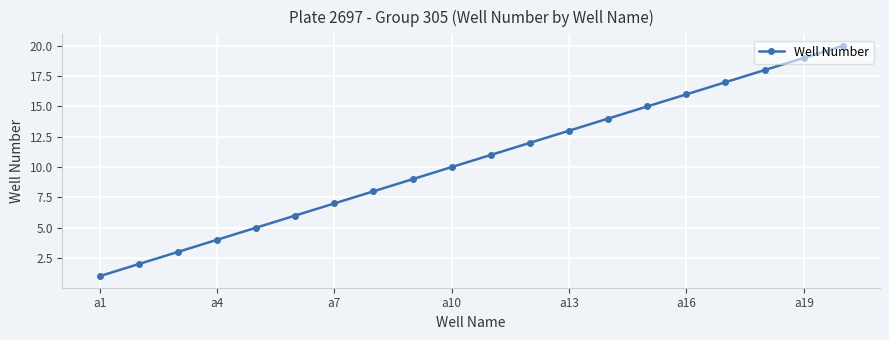

What is the value of the 2nd point from the left?

2